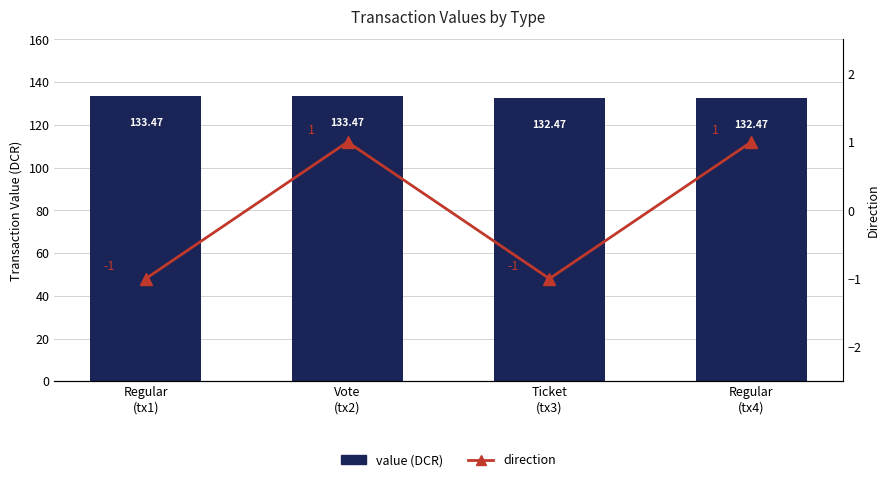

Reading right to left, list all the values displayed in this chart.

value: Regular
(tx4)=132.5	Ticket
(tx3)=132.5	Vote
(tx2)=133.5	Regular
(tx1)=133.5
direction: Regular
(tx4)=1.0	Ticket
(tx3)=-1.0	Vote
(tx2)=1.0	Regular
(tx1)=-1.0